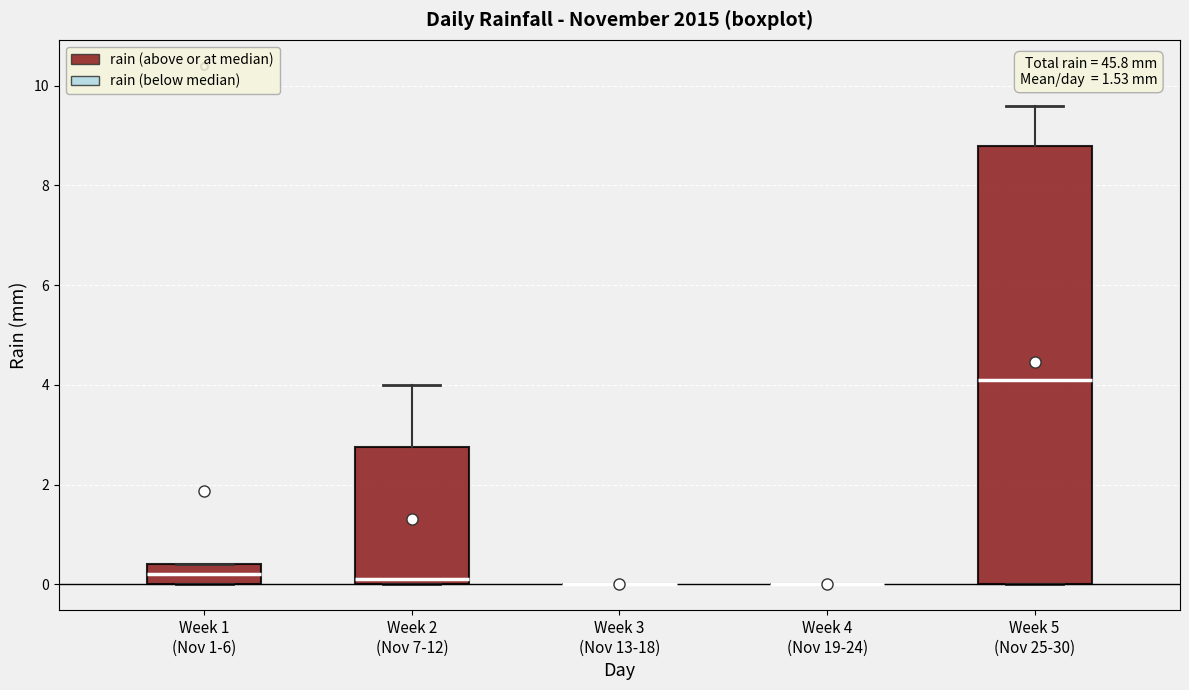

Where is the upper edge of the box for Week 2 (Nov 7-12) on the y-axis? The values are not printed on the chart, so give them approximately, as read against the axis.

2.8